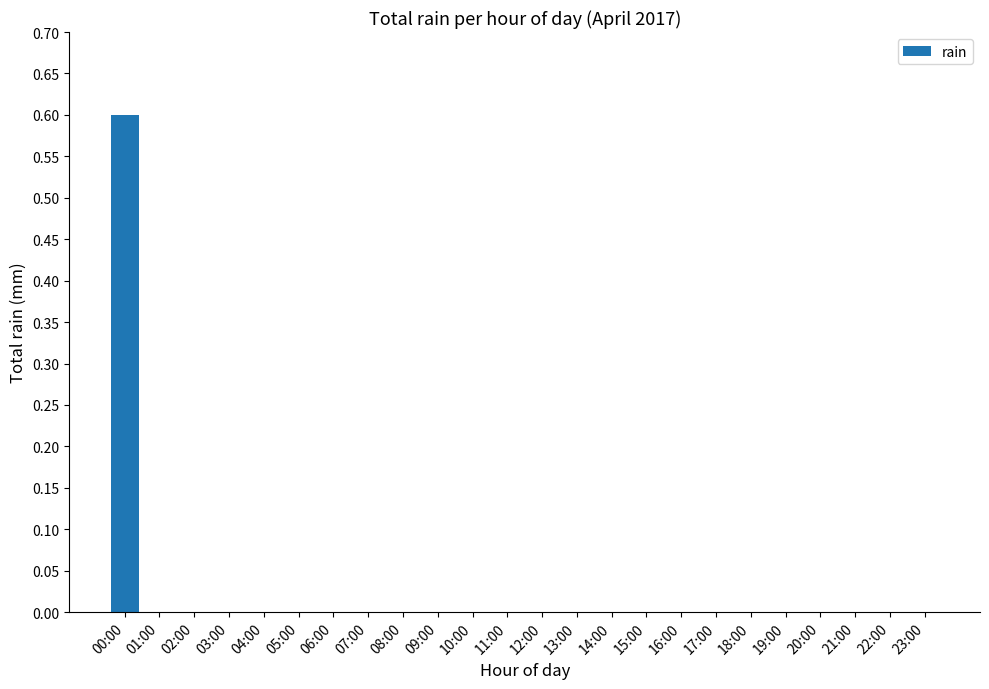

Is it true that the value at 09:00 is 0.3?

False